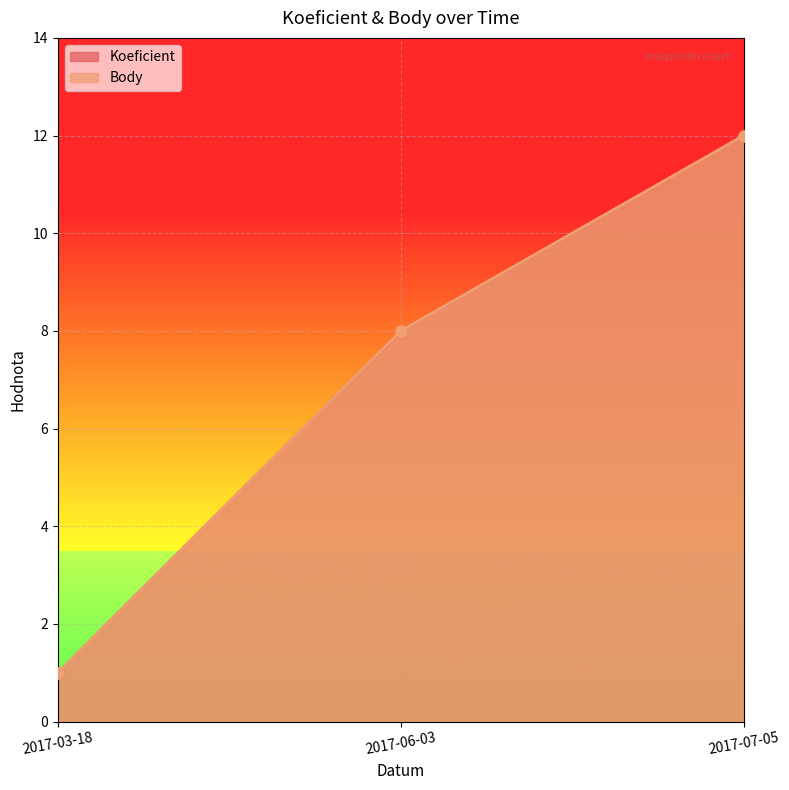

How many Body values are between 1 and 12?

3